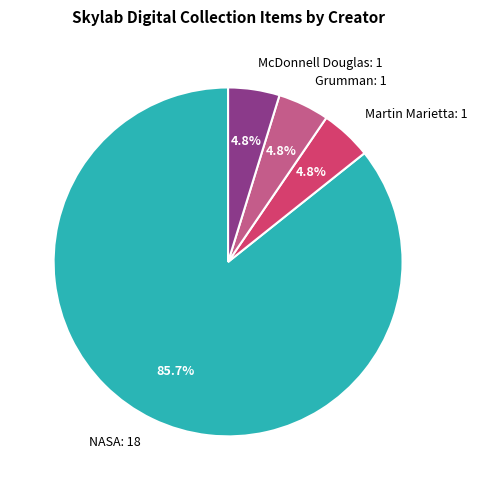

Is the sum of Grumman: 1 and Martin Marietta: 1 greater than half?

No